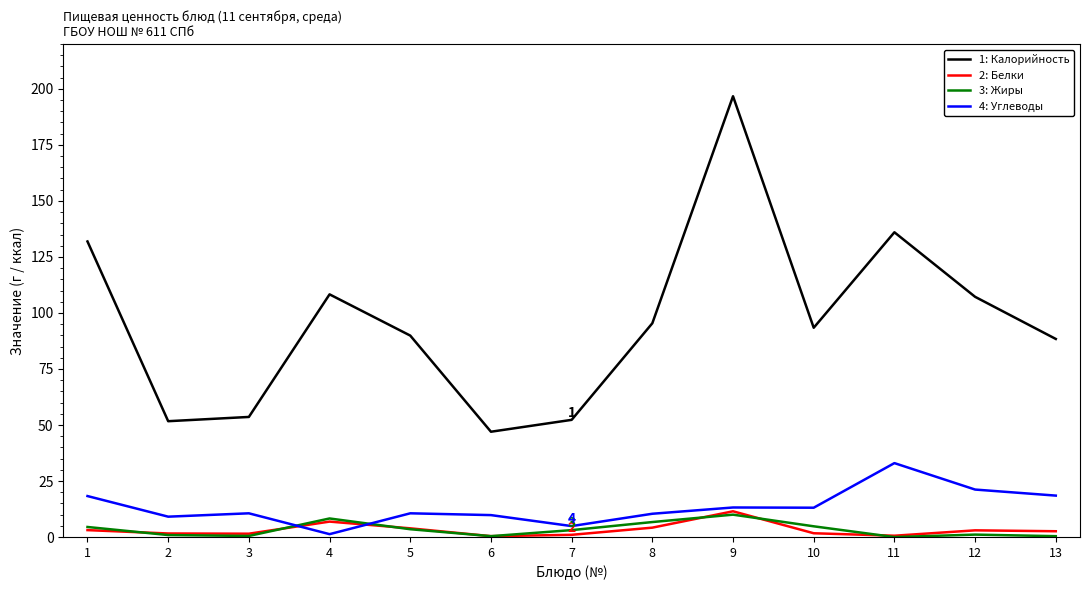

At which category is the sum across all series the highest?

9